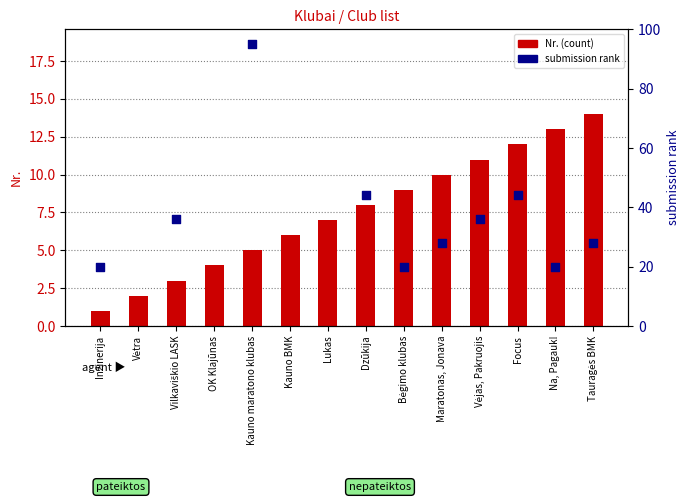

Which series has the largest total across all categories?

submission rank